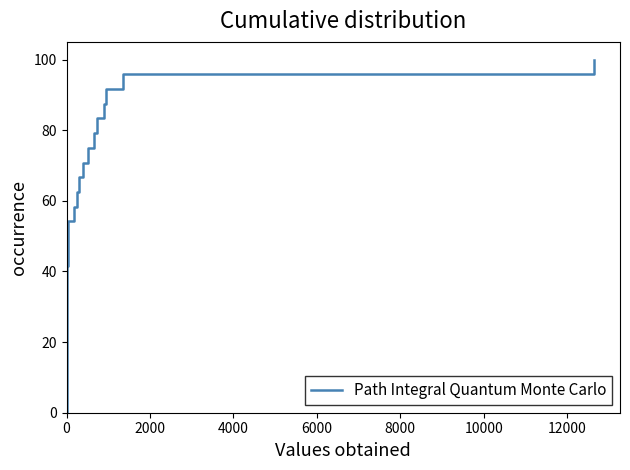

The chart shows a value of 58.2 at 0. True or false?

False